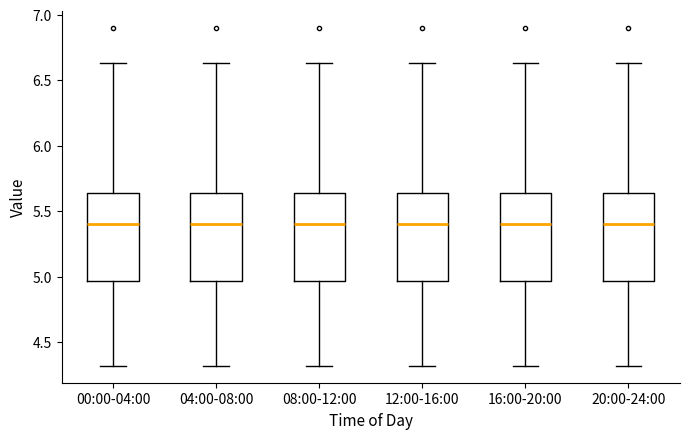

Where does the median line of the box for 08:00-12:00 sit on the y-axis? The values are not printed on the chart, so give them approximately, as read against the axis.

5.40